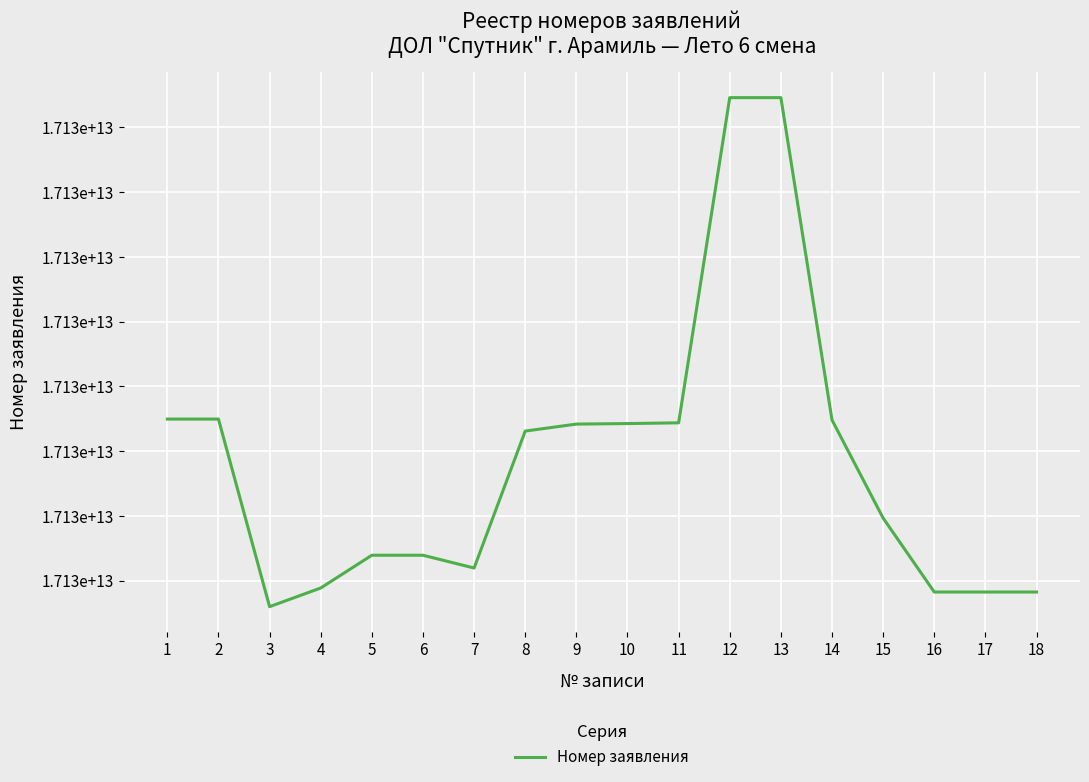

Where is the first local maximum?

2